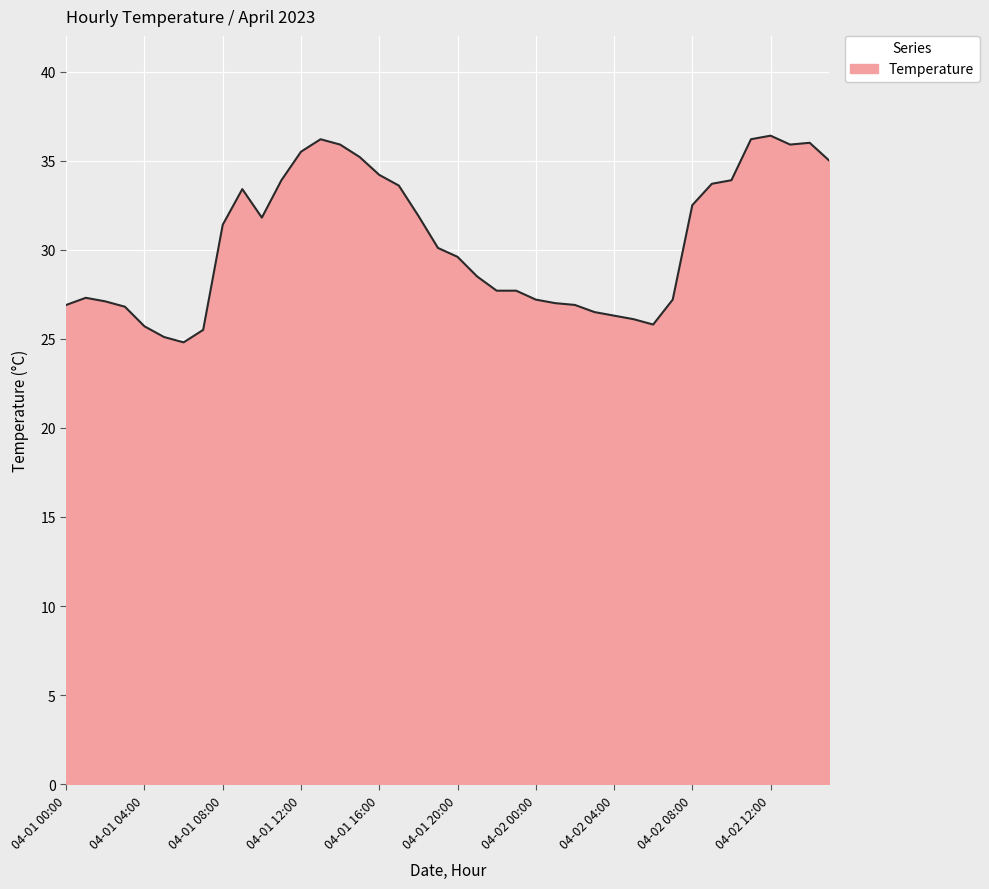

Count the number of categories in the chart.

40